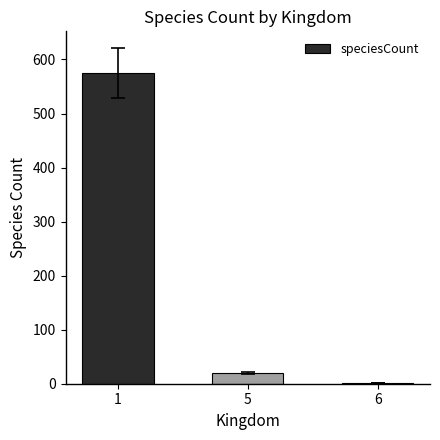

What is the value of the 2nd bar from the left?

20